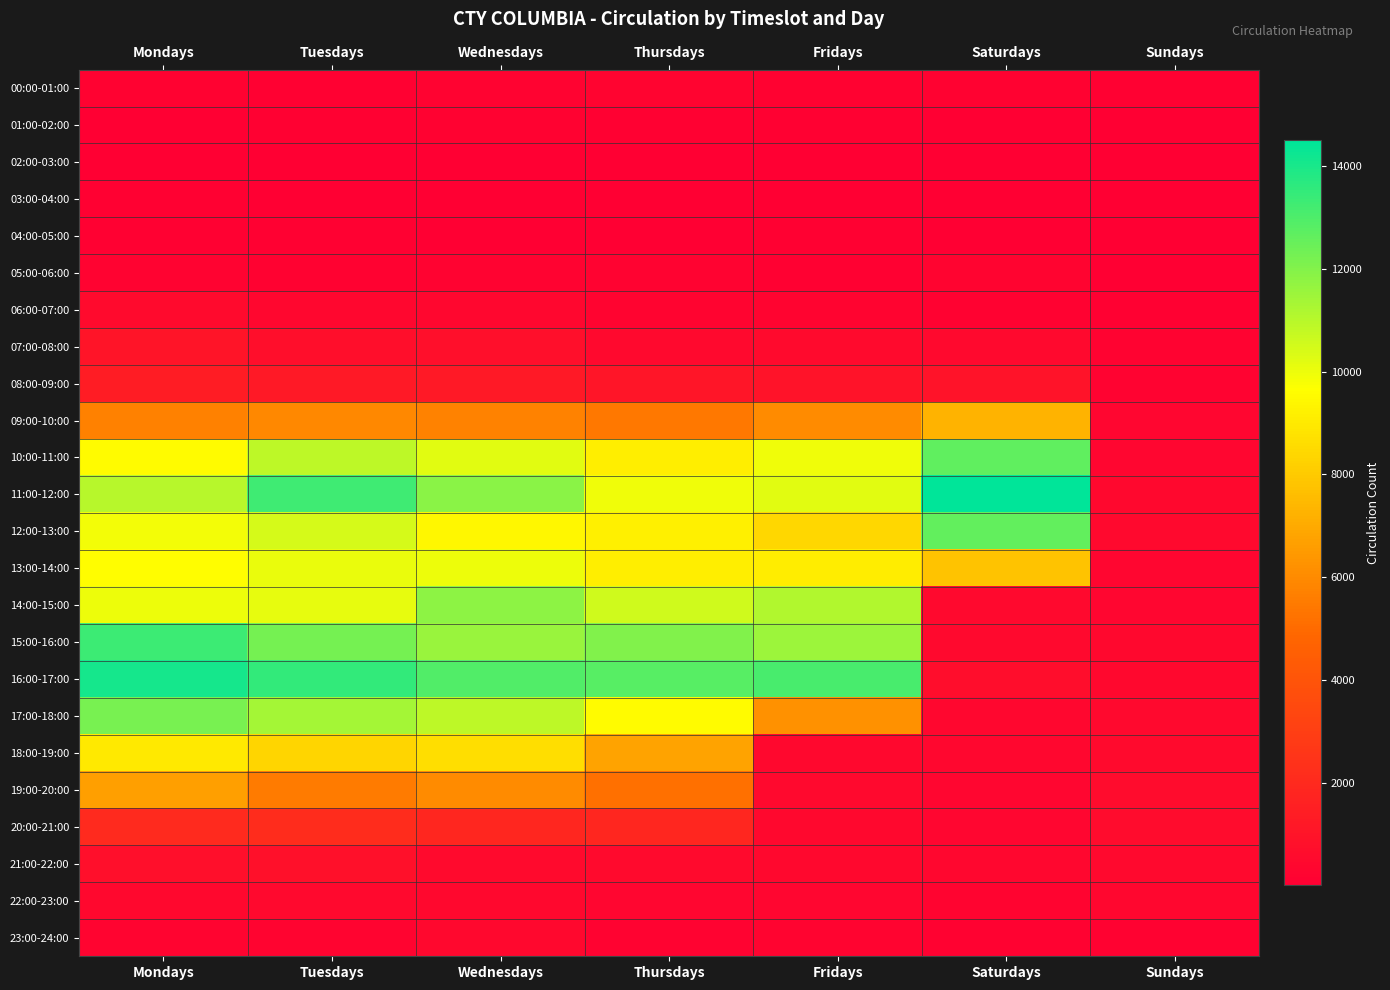

List the series in order of their peak value, lowest first.

02:00-03:00, 04:00-05:00, 03:00-04:00, 01:00-02:00, 05:00-06:00, 00:00-01:00, 23:00-24:00, 22:00-23:00, 06:00-07:00, 21:00-22:00, 07:00-08:00, 08:00-09:00, 20:00-21:00, 19:00-20:00, 09:00-10:00, 18:00-19:00, 13:00-14:00, 14:00-15:00, 17:00-18:00, 12:00-13:00, 10:00-11:00, 15:00-16:00, 16:00-17:00, 11:00-12:00